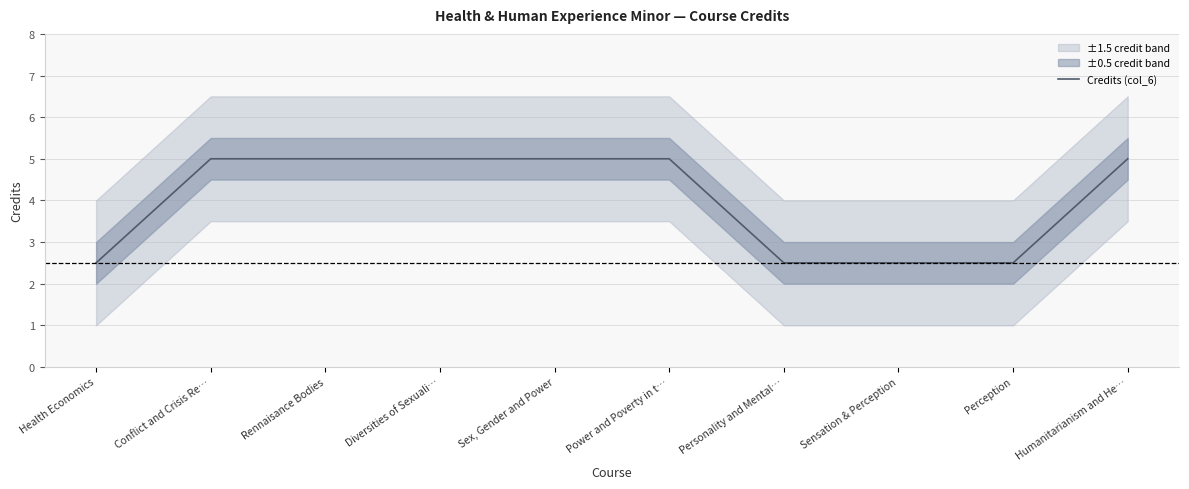

Reading left to right, what are all the values shown in this chart?

Health Economics=2.5	Conflict and Crisis Re…=5.0	Rennaisance Bodies=5.0	Diversities of Sexuali…=5.0	Sex, Gender and Power=5.0	Power and Poverty in t…=5.0	Personality and Mental…=2.5	Sensation & Perception=2.5	Perception=2.5	Humanitarianism and He…=5.0